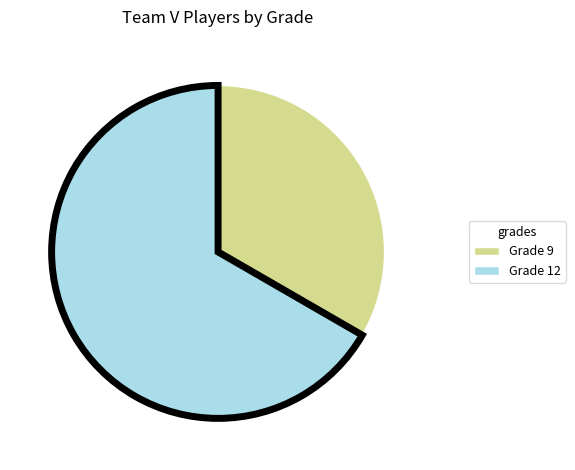

Does any single category account for the majority?

Yes